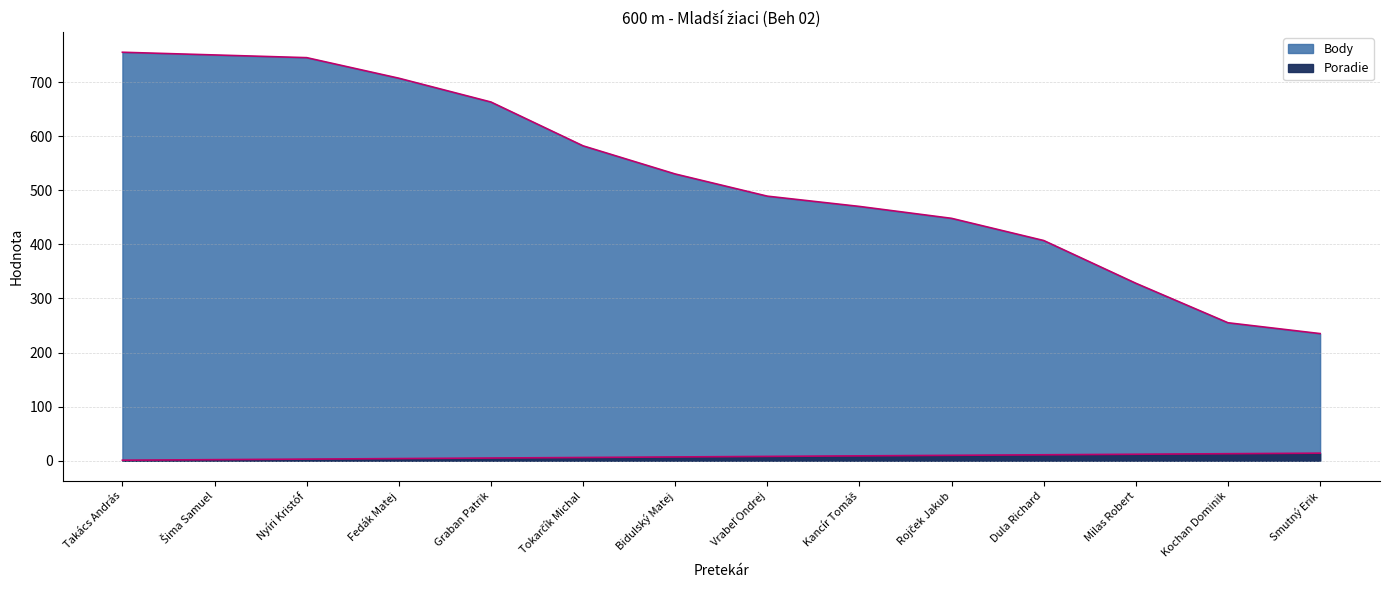

Which category has the highest value in the Body series?

Takács András